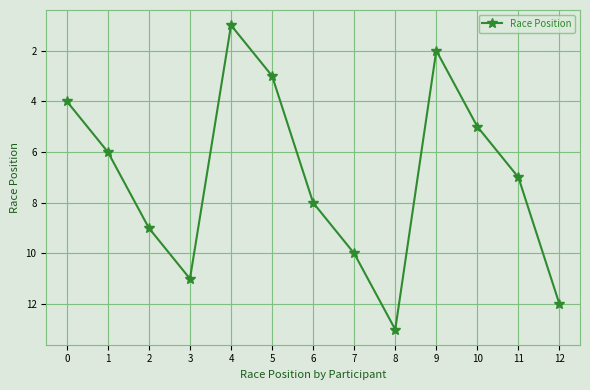

List the labels in order of value, smallest first.

4, 9, 5, 0, 10, 1, 11, 6, 2, 7, 3, 12, 8